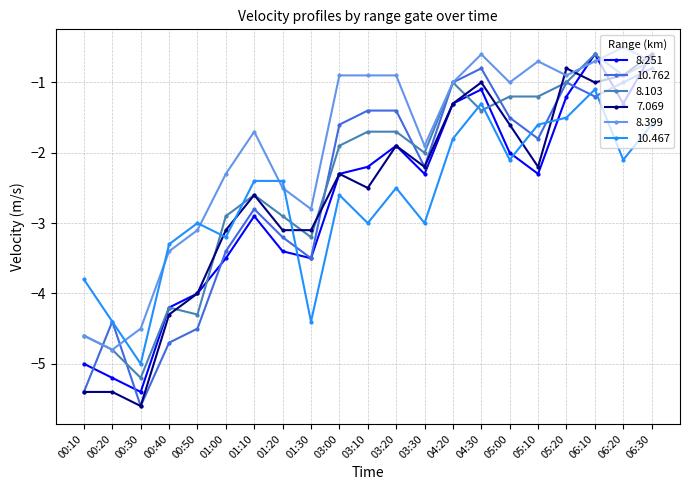

What is the approximate value of 8.399 at 04:20?

-1.0